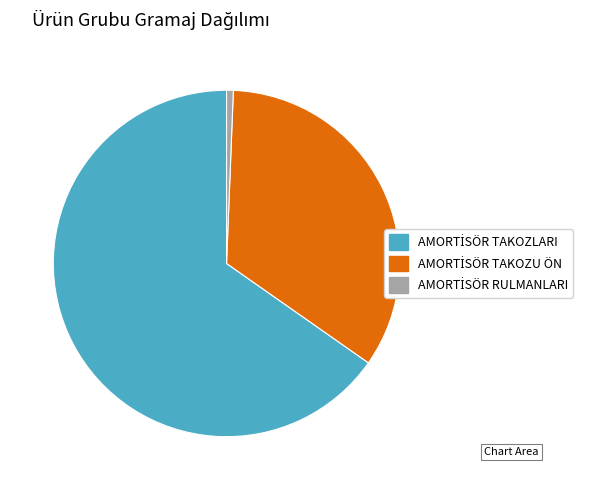

Does any single category account for the majority?

Yes